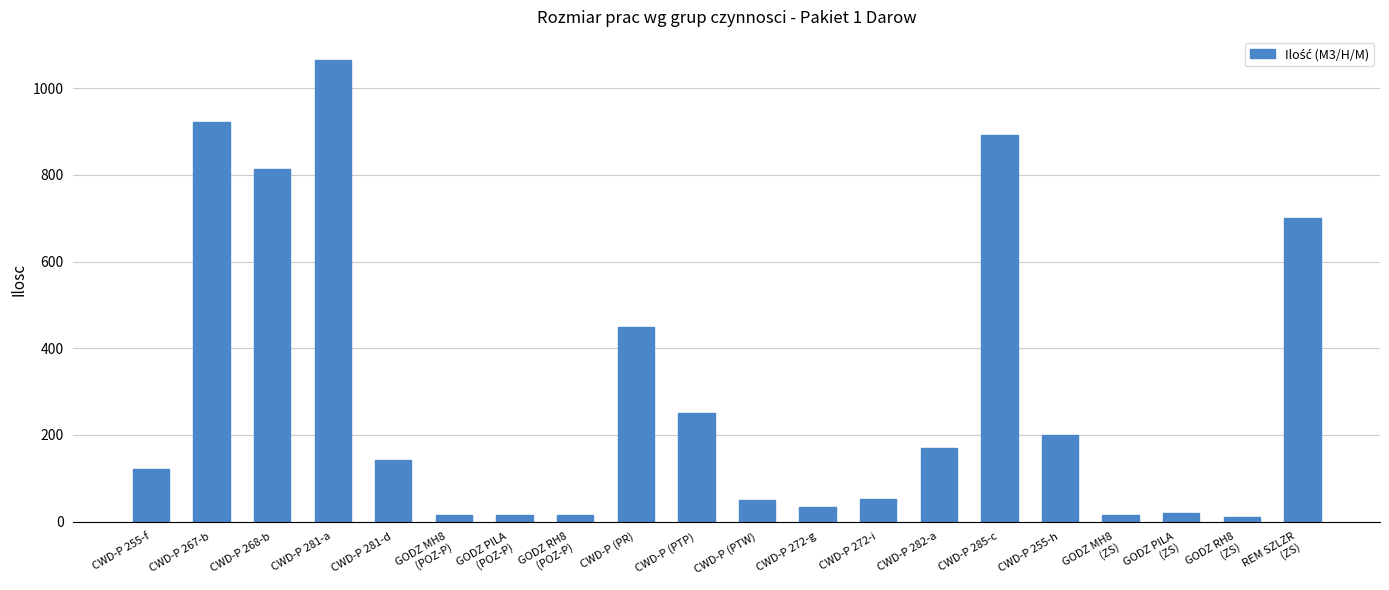

Where is the data nearest to the value 537?

CWD-P (PR)